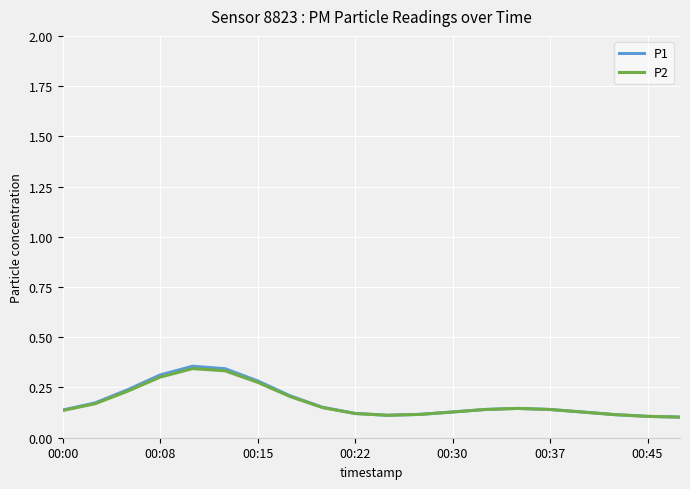

Which series has the largest range (max minus min)?

P1